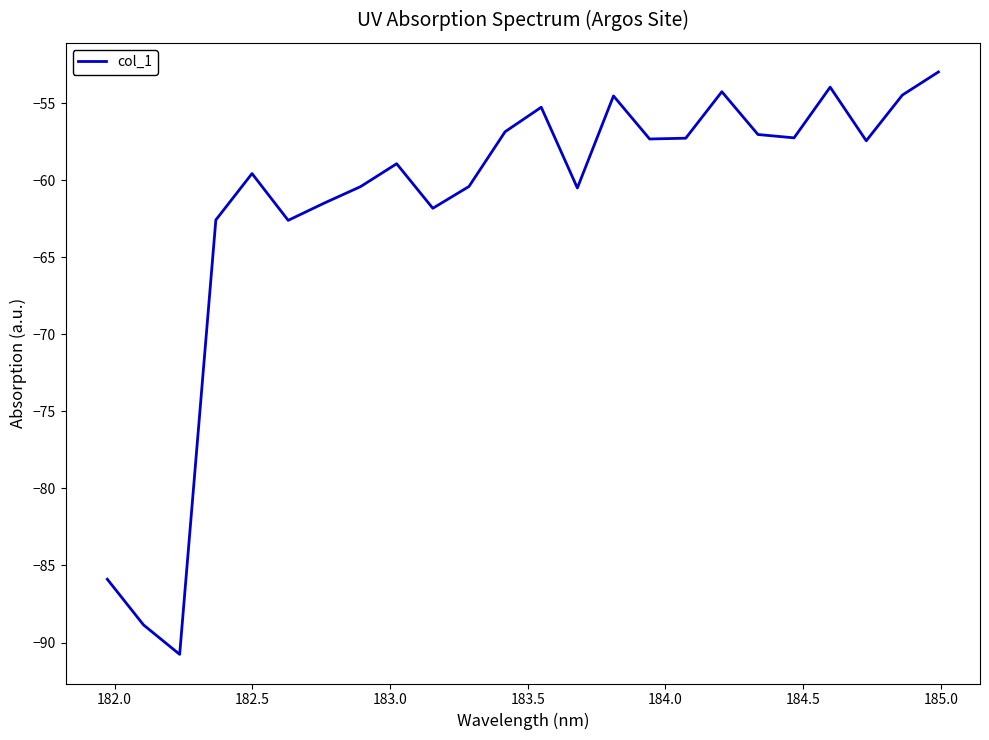

What is the minimum value shown in the chart?

-90.8